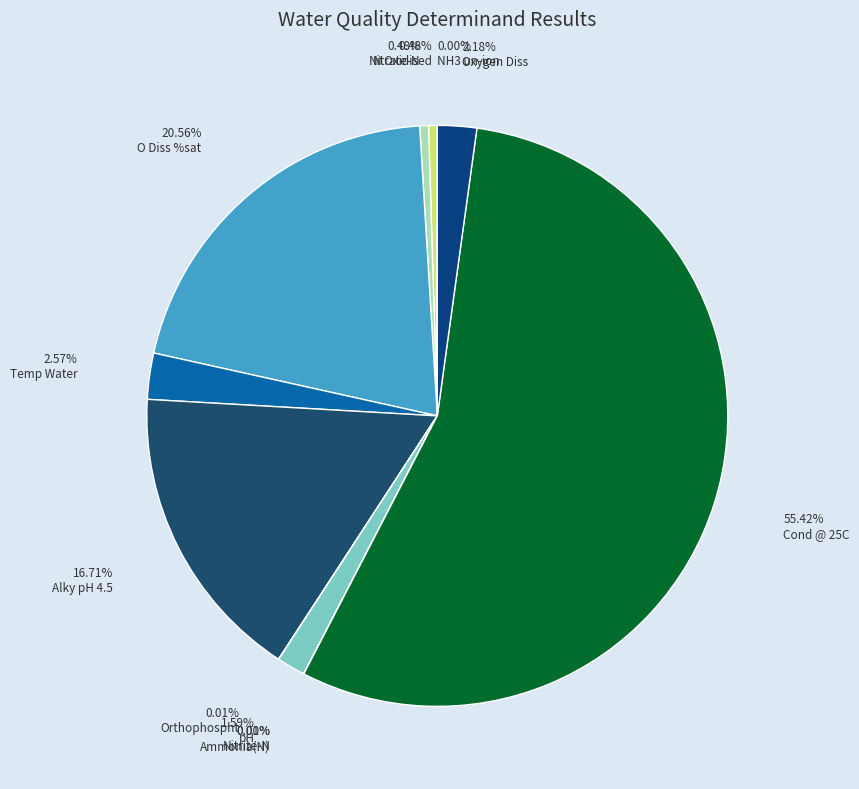

What is the largest slice in the pie chart?

Cond @ 25C